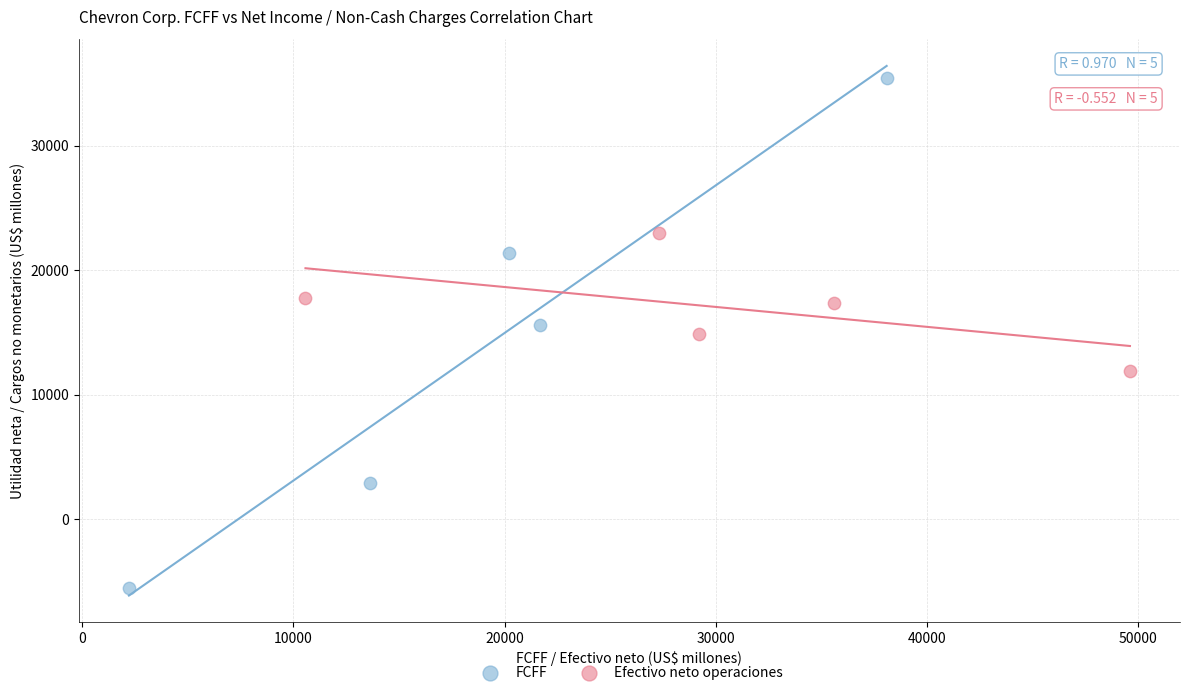

Which series reaches the maximum Y coordinate?

FCFF